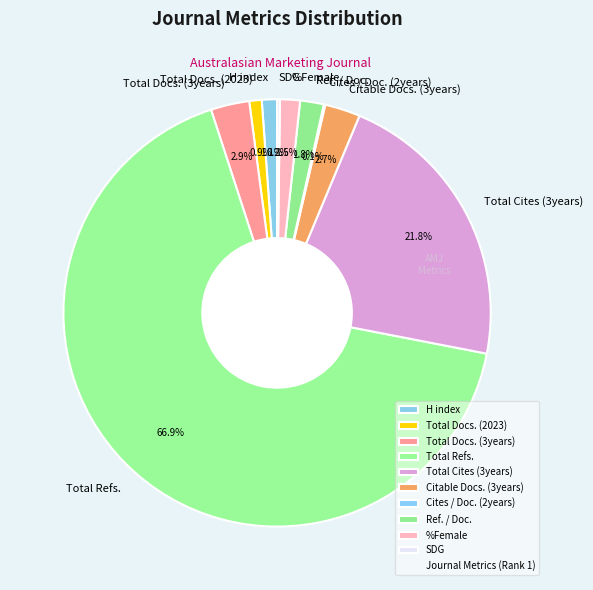

What is the ratio of the value at Total Docs. (2023) to the value at H index?

0.8